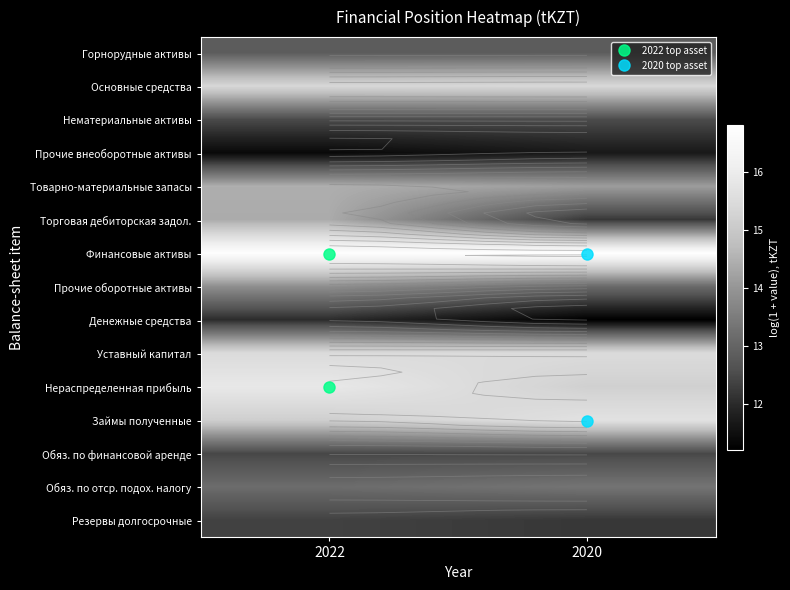

What is the sum of all Нераспределенная прибыль values?

31.1